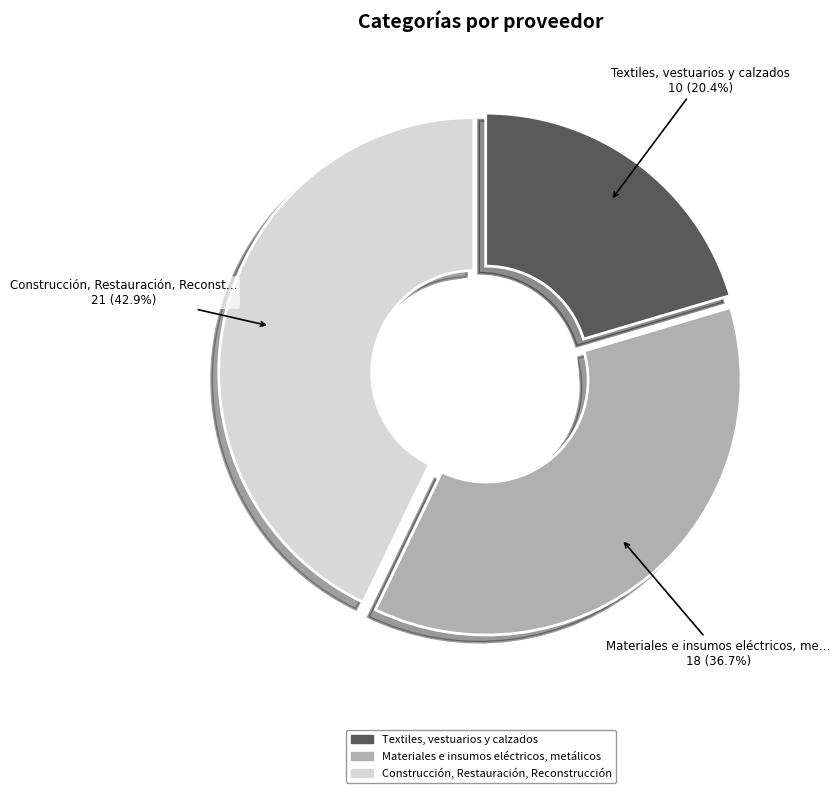

Combined, what portion of the pie is Construcción, Restauración, Reconstrucción and Textiles, vestuarios y calzados?

63.3%